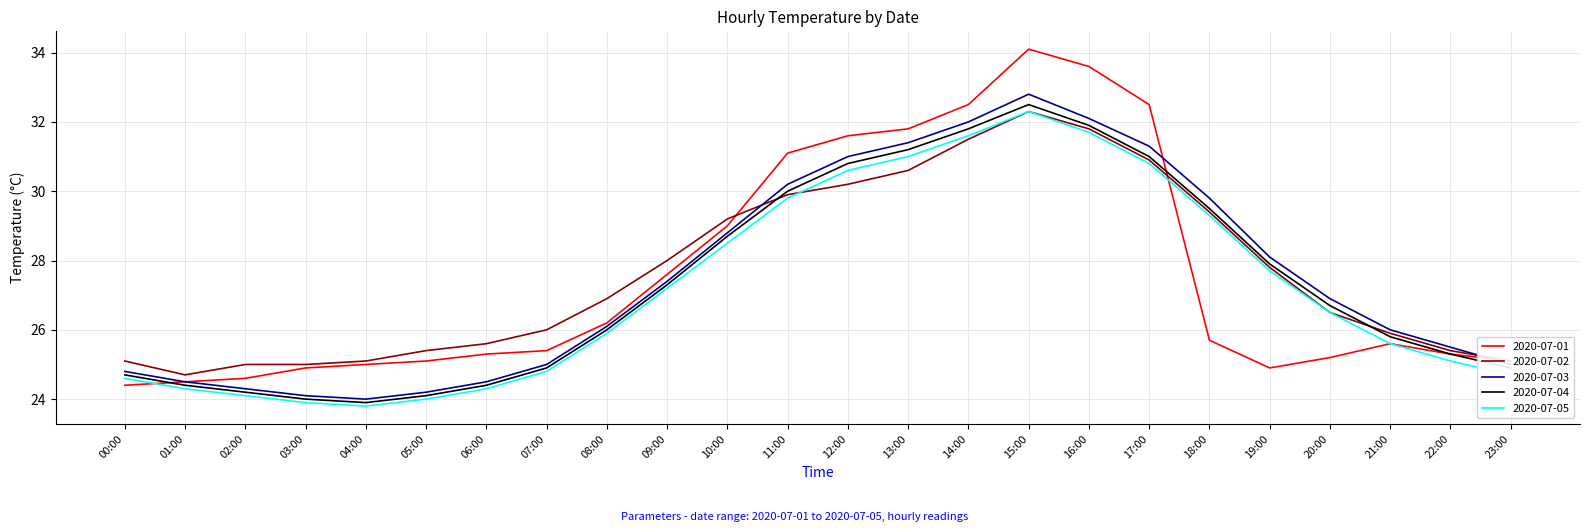

Which category has the lowest value in the 2020-07-01 series?

00:00